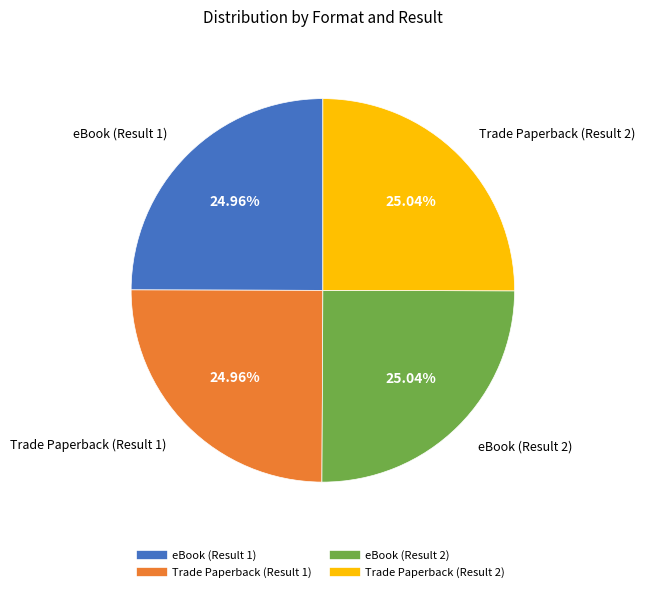

What percentage is the eBook (Result 1) slice, to the nearest percent?

25%